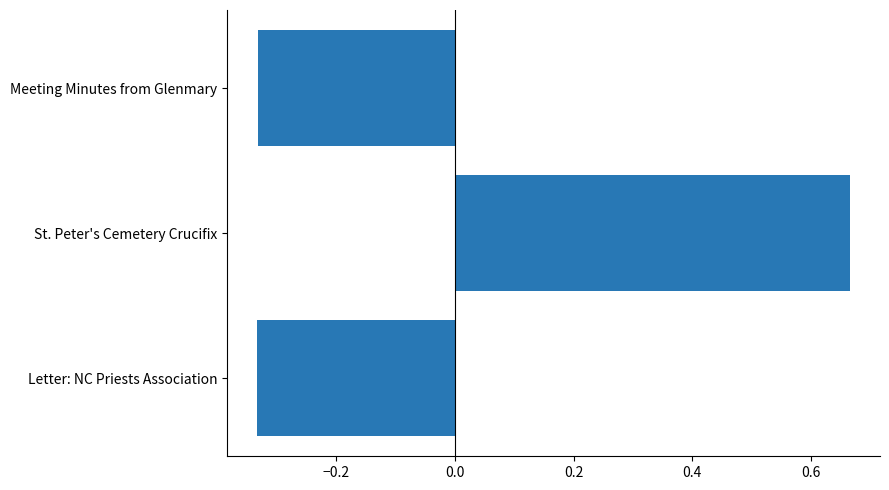

What is the sum of the values at Meeting Minutes from Glenmary and St. Peter's Cemetery Crucifix?

0.3